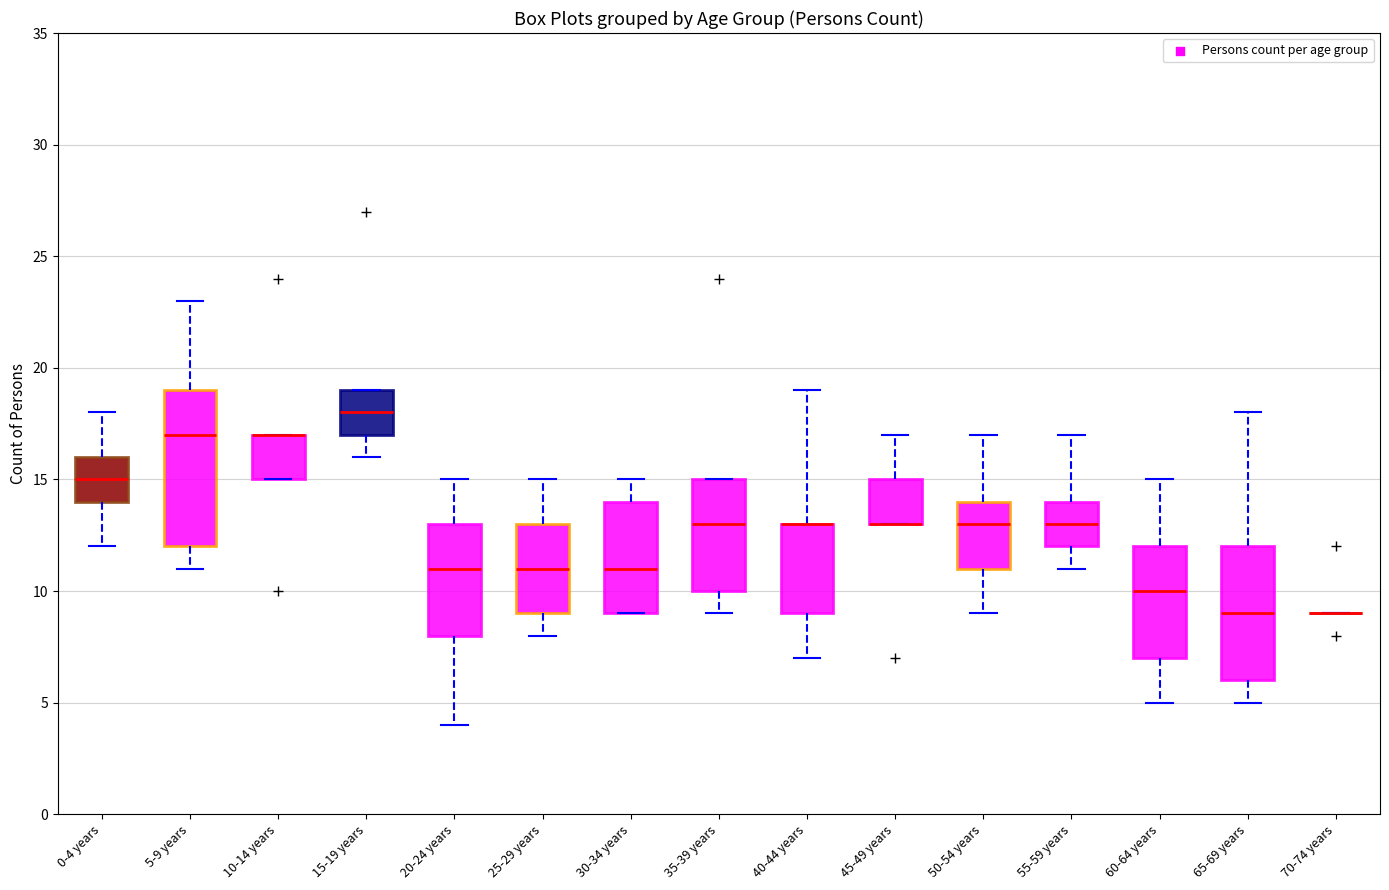

Which box is the tallest, from its lower edge to its upper edge?

5-9 years